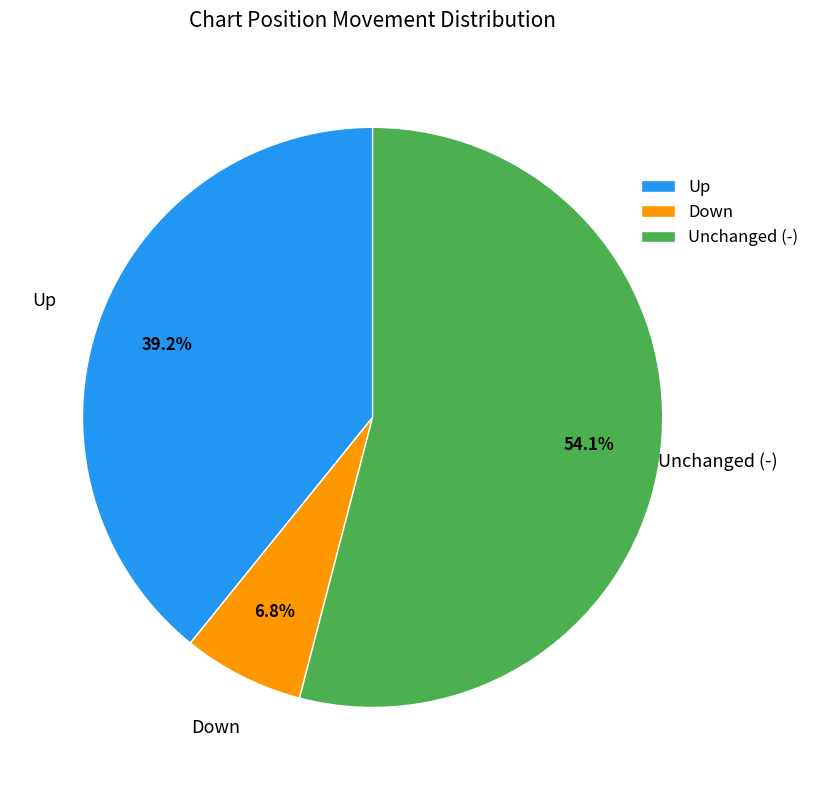

Which category has the smallest portion of the pie?

Down